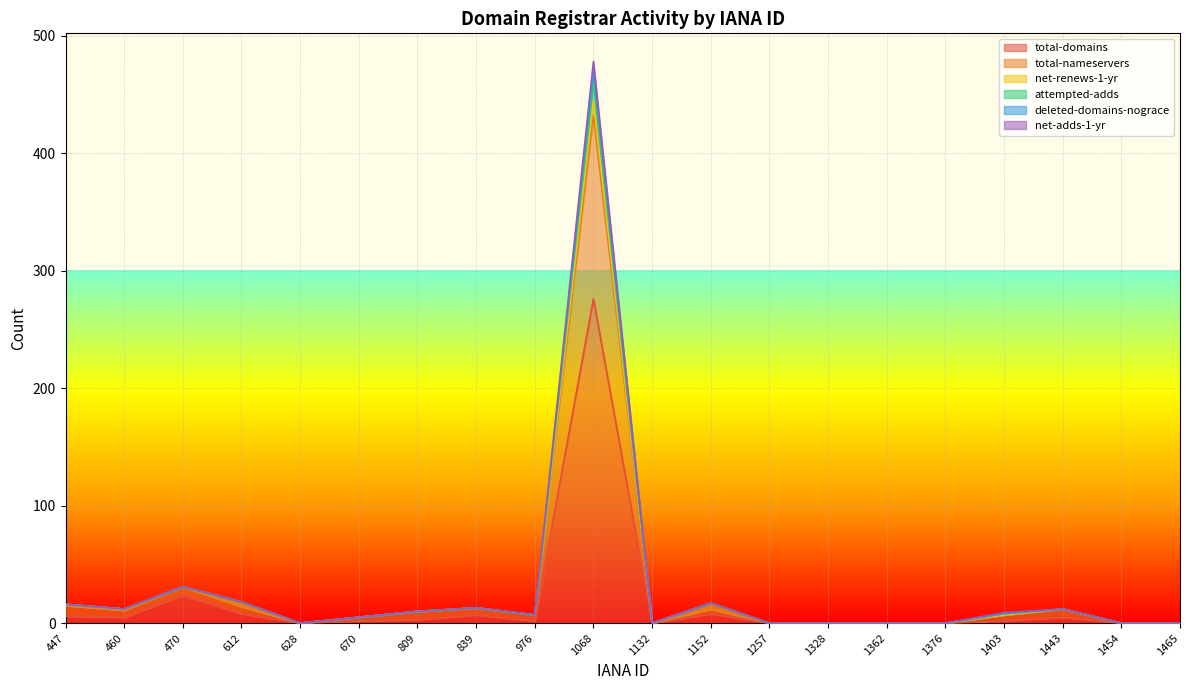

At how many categories does at least one series exceed 358?

1